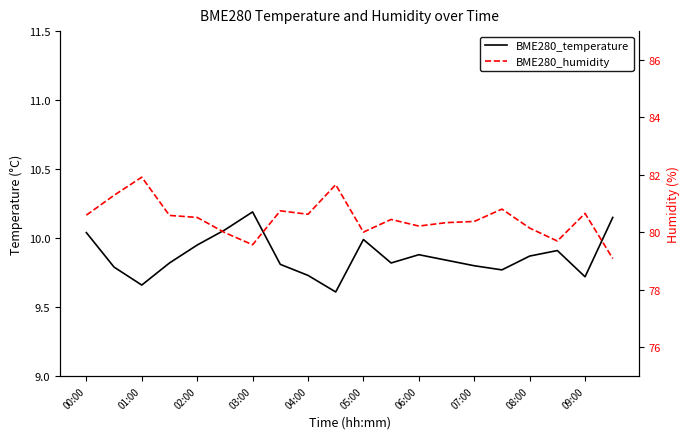

True or false: BME280_humidity has more than 1 points higher than both neighbors.

True